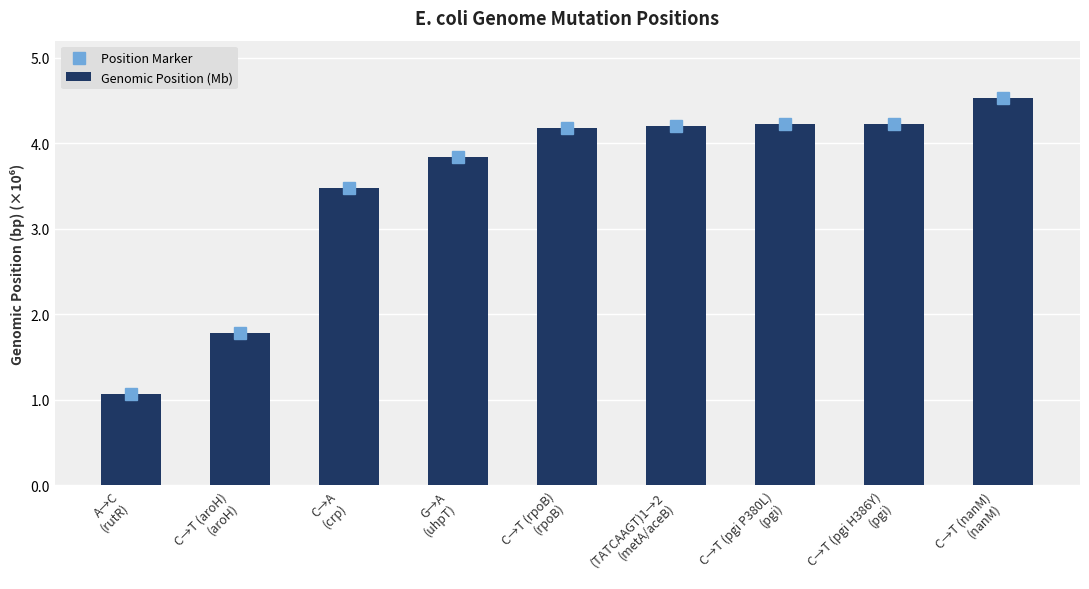

How many distinct data groups are displayed?

2